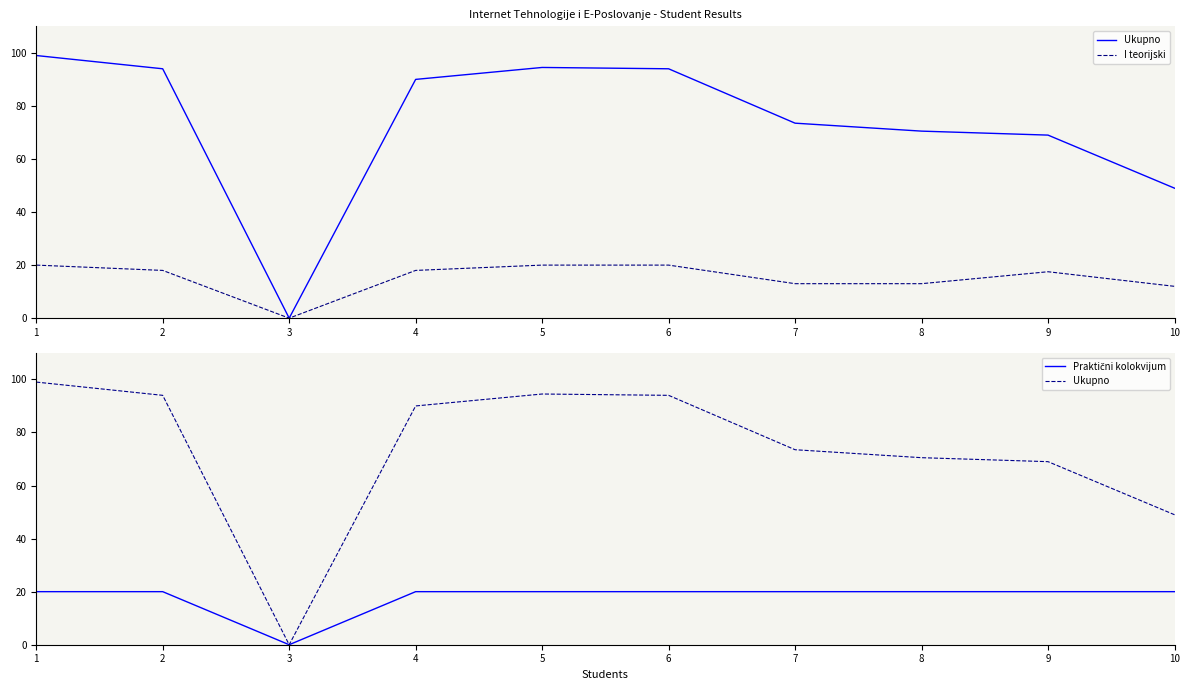

Which series has the largest total across all categories?

Ukupno